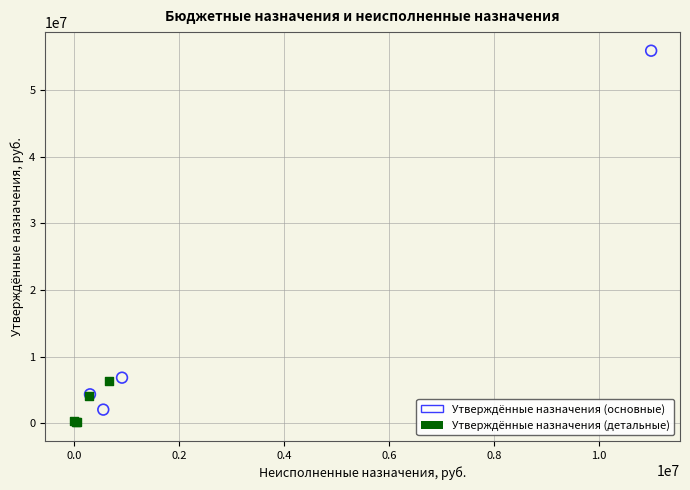

Which series reaches the maximum Y coordinate?

Утверждённые назначения (основные)